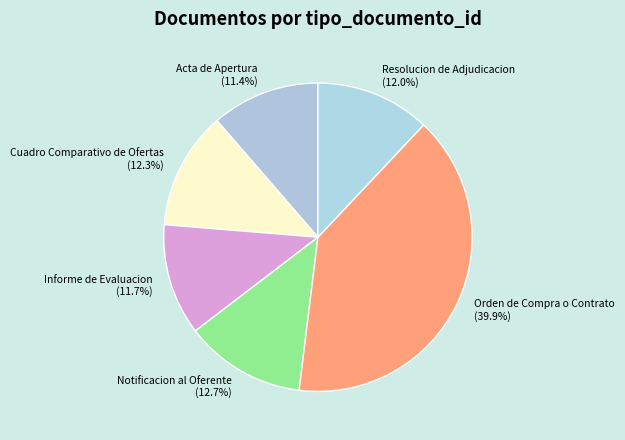

Approximately how many times larger is the value at Resolucion de Adjudicacion compared to Cuadro Comparativo de Ofertas?

1.0